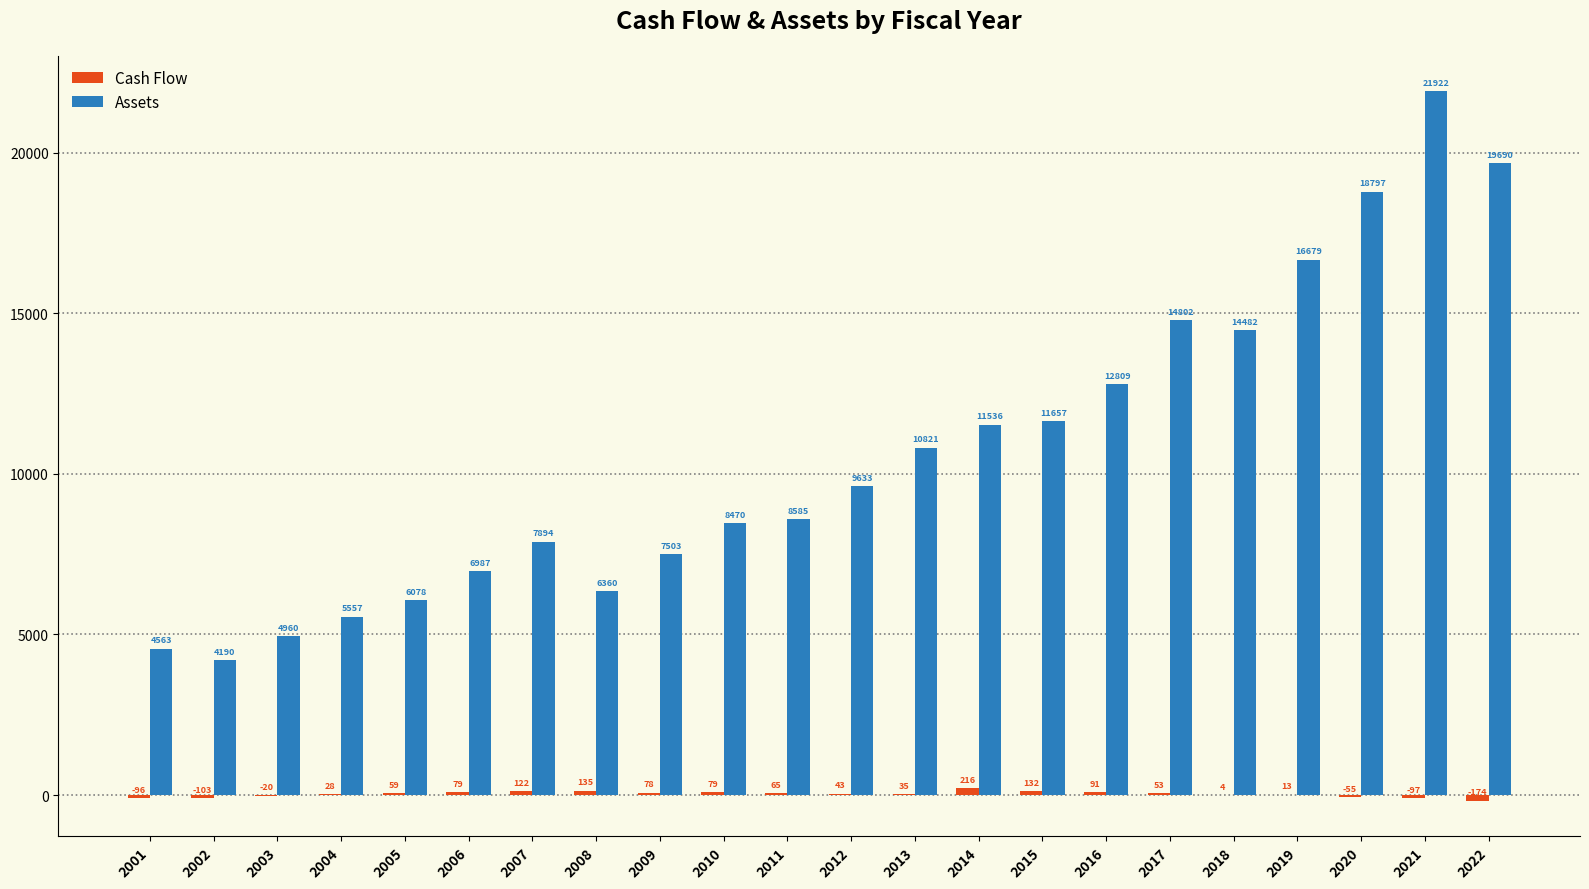

Is it true that Assets equals 3956.7 at 2011?

False